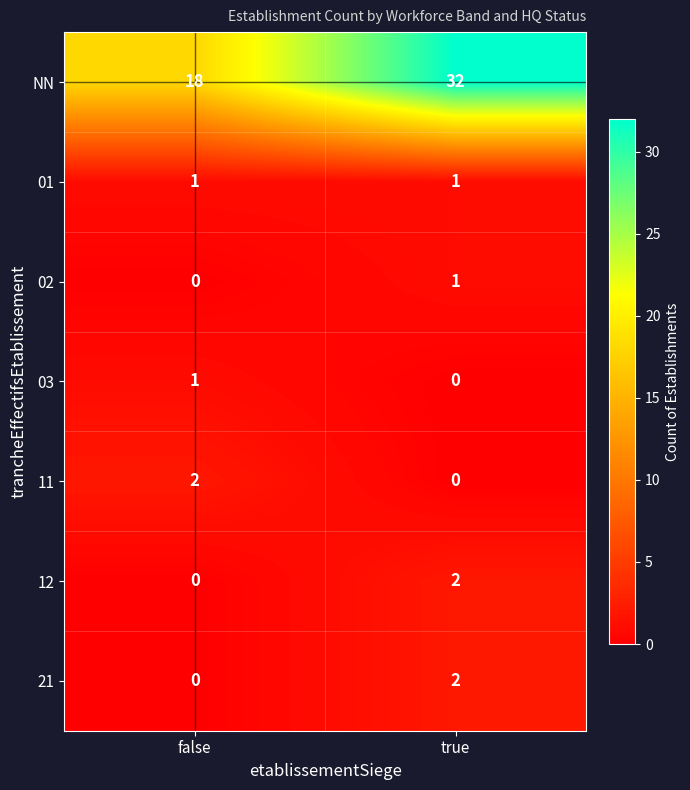

True or false: 21 has a value of 1 at true.

False